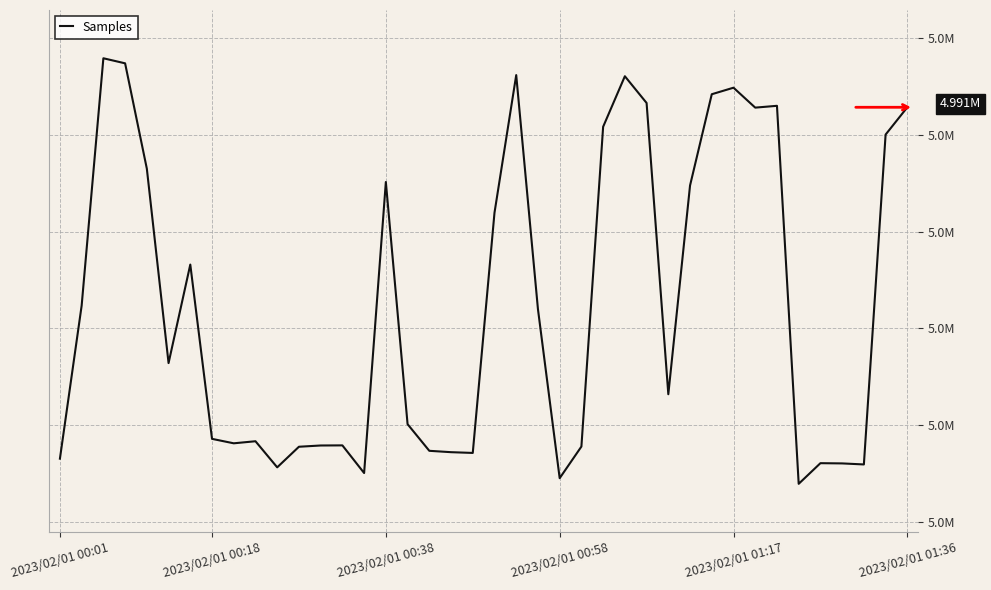

Is this an area chart (filled region under the line)?

No